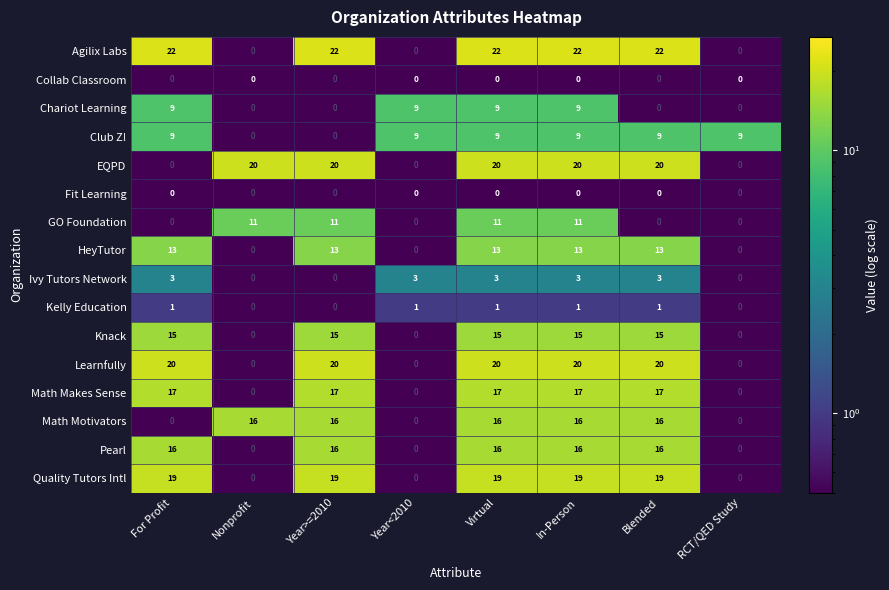

What is the maximum value shown in the chart?

22